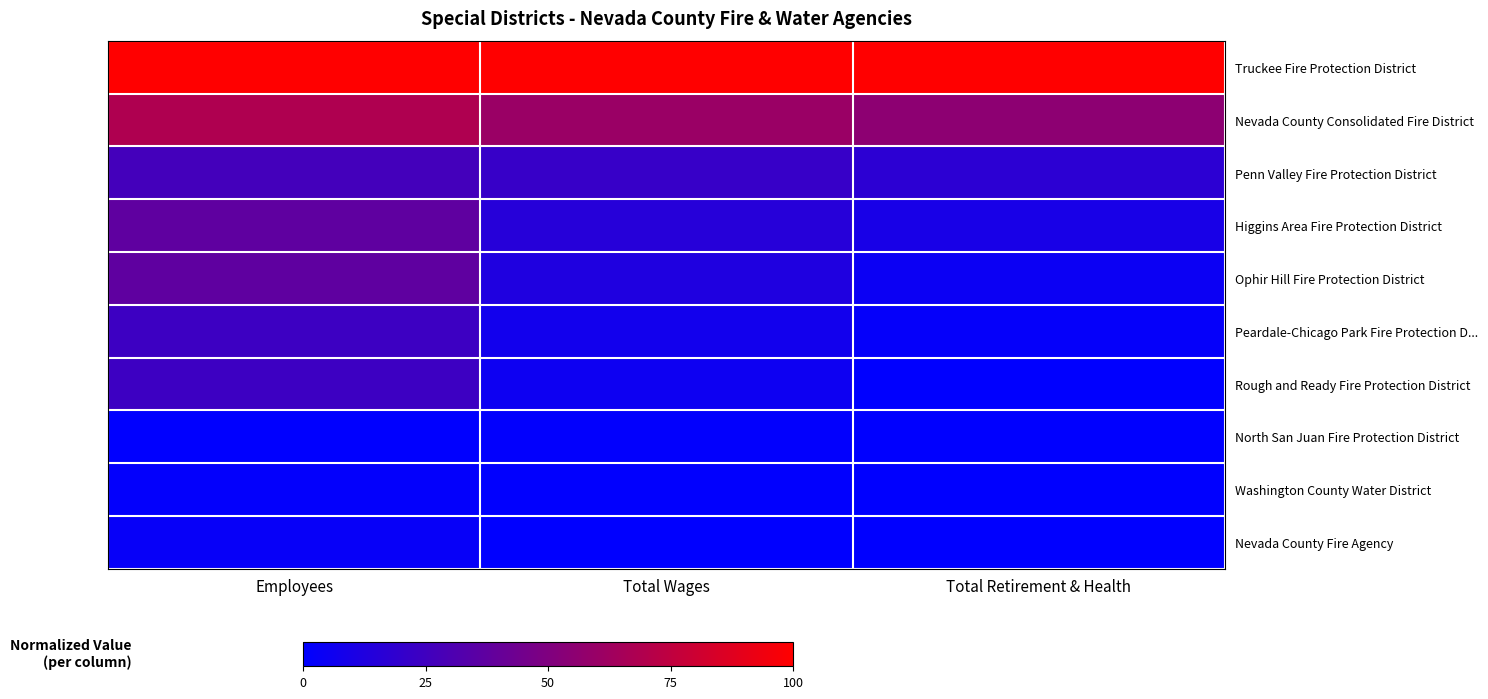

Count the number of categories in the chart.

3